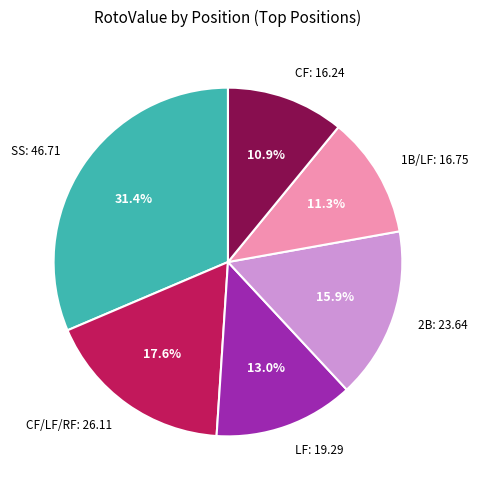

Does any single category account for the majority?

No